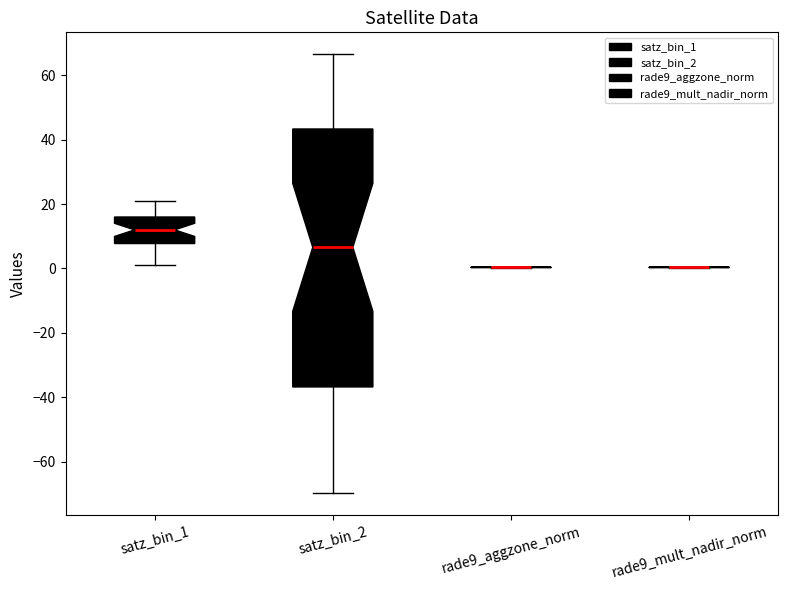

Reading left to right, transcribe this box plot: for each box, give where its median line is, the range the box spans, and where its two whiskers end, as read against the y-axis. The values are not printed on the chart, so give them approximately, as read against the axis.

satz_bin_1: median 12, box 8 to 16, whiskers 2 to 22
satz_bin_2: median 6, box -36 to 44, whiskers -70 to 66
rade9_aggzone_norm: box collapsed to a line at 0, whiskers 0 to 0
rade9_mult_nadir_norm: box collapsed to a line at 0, whiskers 0 to 0